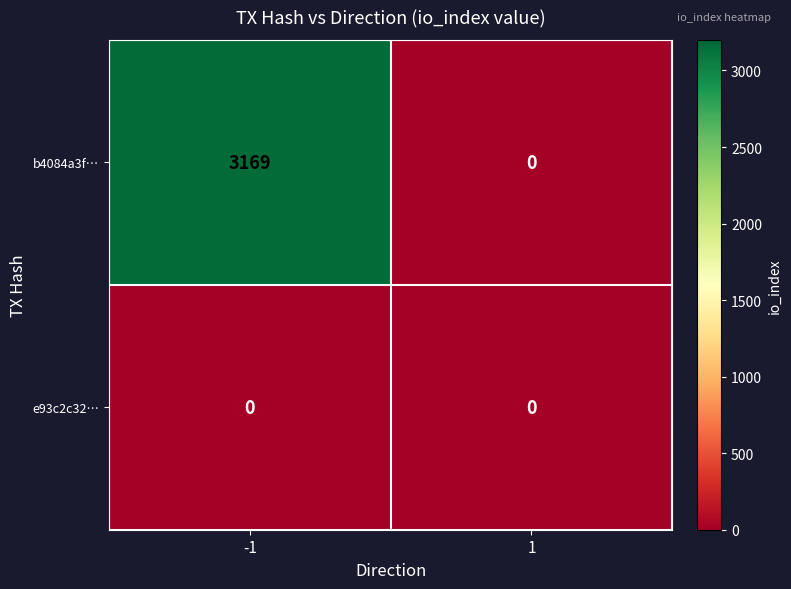

What is the difference between the b4084a3f… values at -1 and 1?

3169